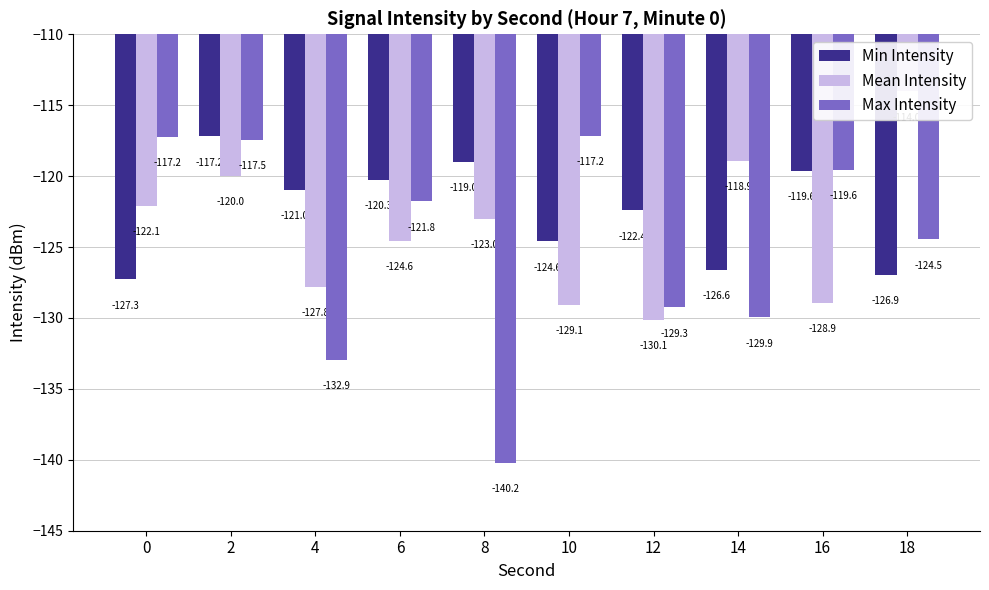

Reading left to right, list all the values displayed in this chart.

Min Intensity: 0=-127.3	2=-117.2	4=-121.0	6=-120.3	8=-119.0	10=-124.6	12=-122.4	14=-126.6	16=-119.6	18=-126.9
Mean Intensity: 0=-122.1	2=-120.0	4=-127.8	6=-124.6	8=-123.0	10=-129.1	12=-130.1	14=-118.9	16=-128.9	18=-114.0
Max Intensity: 0=-117.2	2=-117.5	4=-132.9	6=-121.8	8=-140.2	10=-117.2	12=-129.3	14=-129.9	16=-119.6	18=-124.5